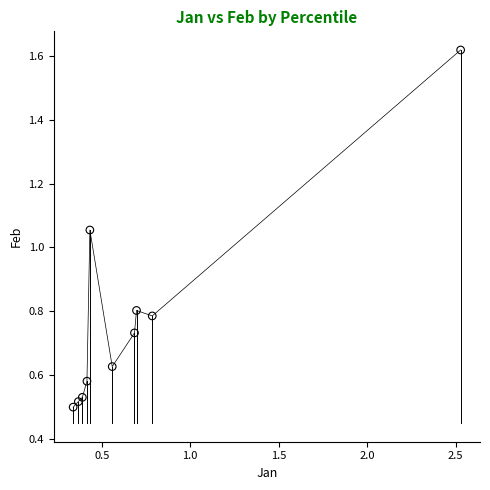

What is the range of X values (max minus min)?

2.2